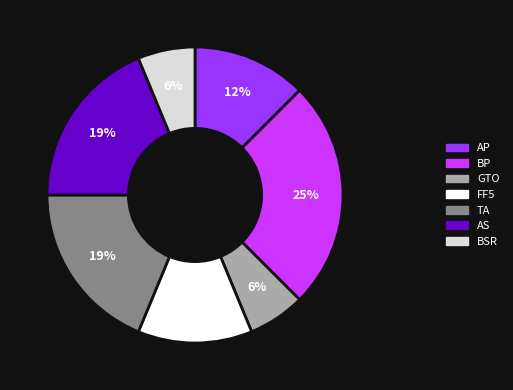

Do BSR and AS together represent more than half of the pie?

No